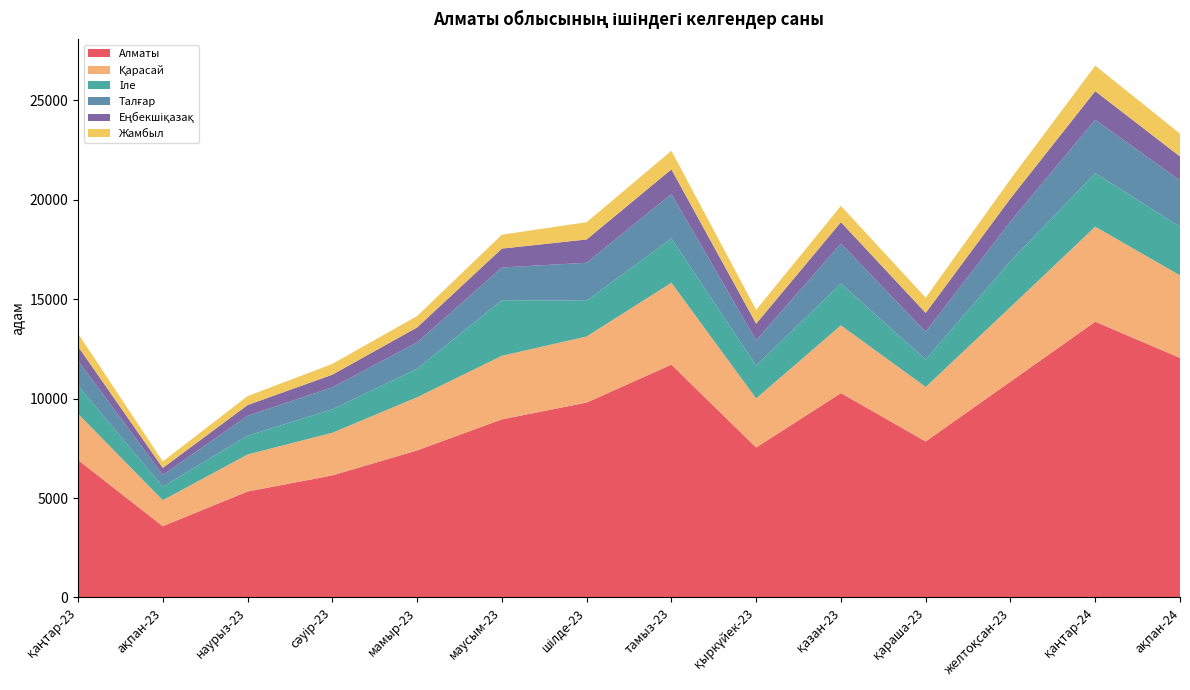

Reading right to left, transcribe all the data shown in this chart.

Алматы: ақпан-24=12047	қаңтар-24=13868	желтоқсан-23=10856	қараша-23=7845	қазан-23=10278	қыркүйек-23=7541	тамыз-23=11708	шілде-23=9802	маусым-23=8956	мамыр-23=7395	сәуір-23=6137	наурыз-23=5328	ақпан-23=3582	қаңтар-23=6912
Қарасай: ақпан-24=4152	қаңтар-24=4781	желтоқсан-23=3750	қараша-23=2742	қазан-23=3407	қыркүйек-23=2471	тамыз-23=4120	шілде-23=3324	маусым-23=3198	мамыр-23=2673	сәуір-23=2147	наурыз-23=1862	ақпан-23=1308	қаңтар-23=2329
Іле: ақпан-24=2445	қаңтар-24=2690	желтоқсан-23=2312	қараша-23=1378	қазан-23=2100	қыркүйек-23=1652	тамыз-23=2230	шілде-23=1797	маусым-23=2798	мамыр-23=1436	сәуір-23=1180	наурыз-23=944	ақпан-23=681	қаңтар-23=1413
Талғар: ақпан-24=2329	қаңтар-24=2687	желтоқсан-23=1990	қараша-23=1395	қазан-23=2012	қыркүйек-23=1269	тамыз-23=2230	шілде-23=1912	маусым-23=1643	мамыр-23=1325	сәуір-23=1106	наурыз-23=1001	ақпан-23=588	қаңтар-23=1255
Еңбекшіқазақ: ақпан-24=1206	қаңтар-24=1439	желтоқсан-23=1162	қараша-23=950	қазан-23=1078	қыркүйек-23=837	тамыз-23=1242	шілде-23=1170	маусым-23=950	мамыр-23=751	сәуір-23=634	наурыз-23=540	ақпан-23=355	қаңтар-23=713
Жамбыл: ақпан-24=1151	қаңтар-24=1283	желтоқсан-23=965	қараша-23=767	қазан-23=821	қыркүйек-23=697	тамыз-23=937	шілде-23=868	маусым-23=701	мамыр-23=573	сәуір-23=542	наурыз-23=451	ақпан-23=326	қаңтар-23=658